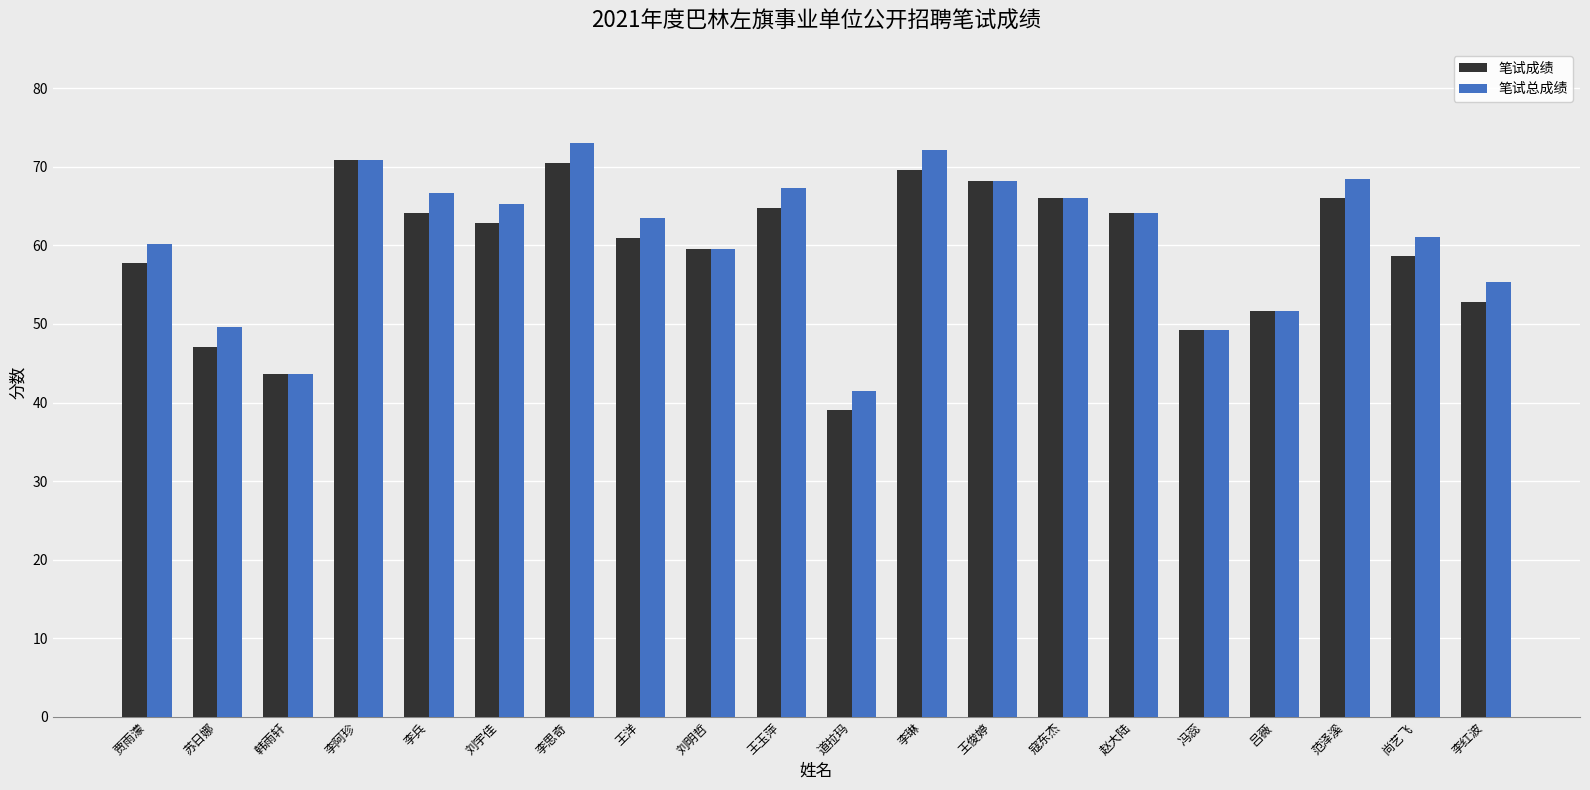

Is the value of 笔试总成绩 at 韩雨轩 greater than the value of 笔试成绩 at 刘宇佳?

No